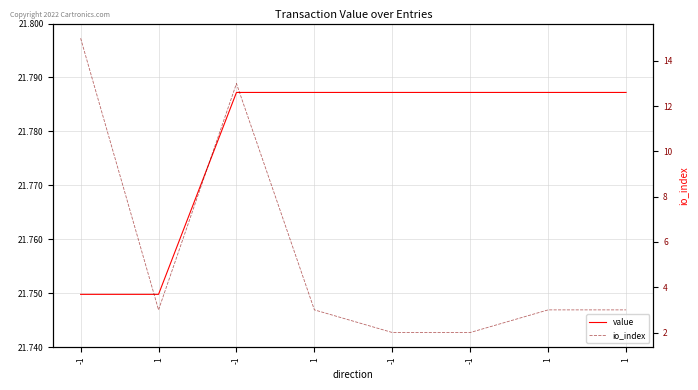

What is the value of the value point at the 1st from the left?

21.7